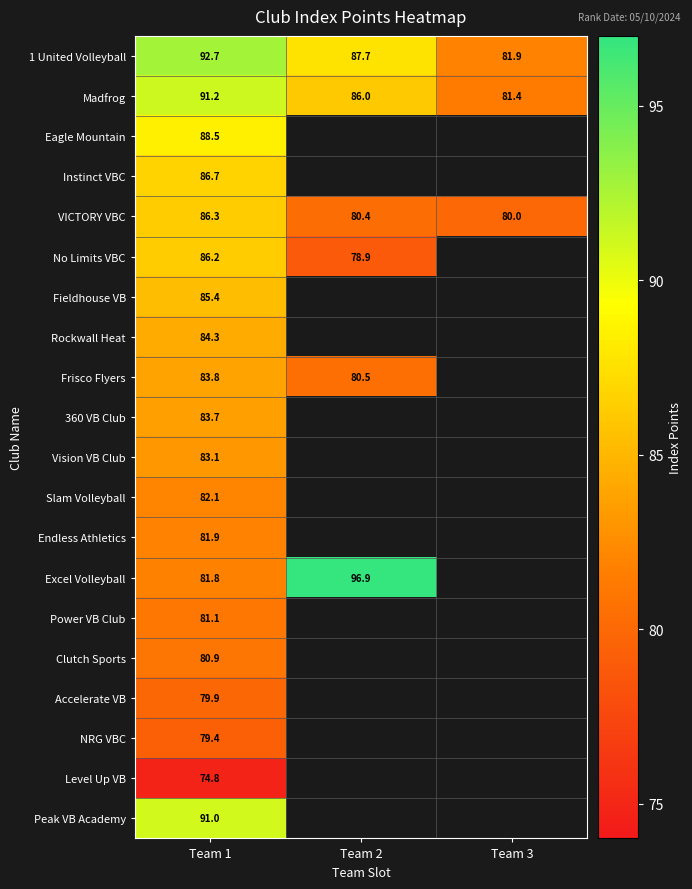

How many data points in 1 United Volleyball are less than 87?

1